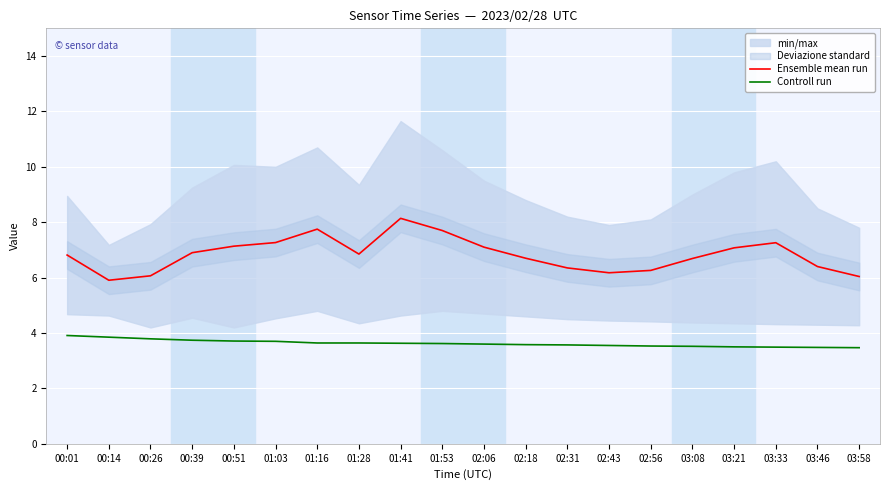

What is the minimum value shown in the chart?

3.5